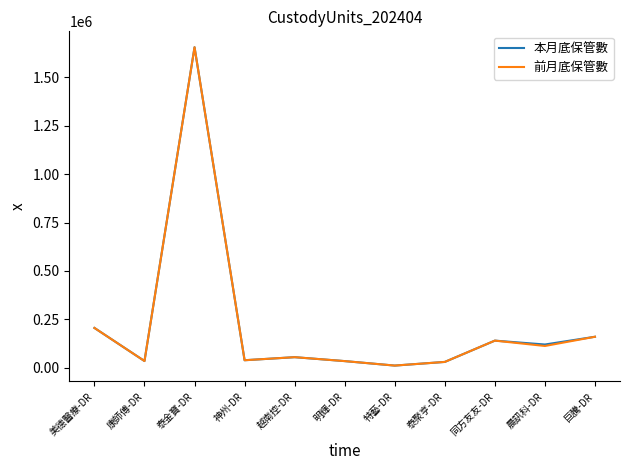

What is the difference between the second highest and second lowest values in the 前月底保管數 series?

175531